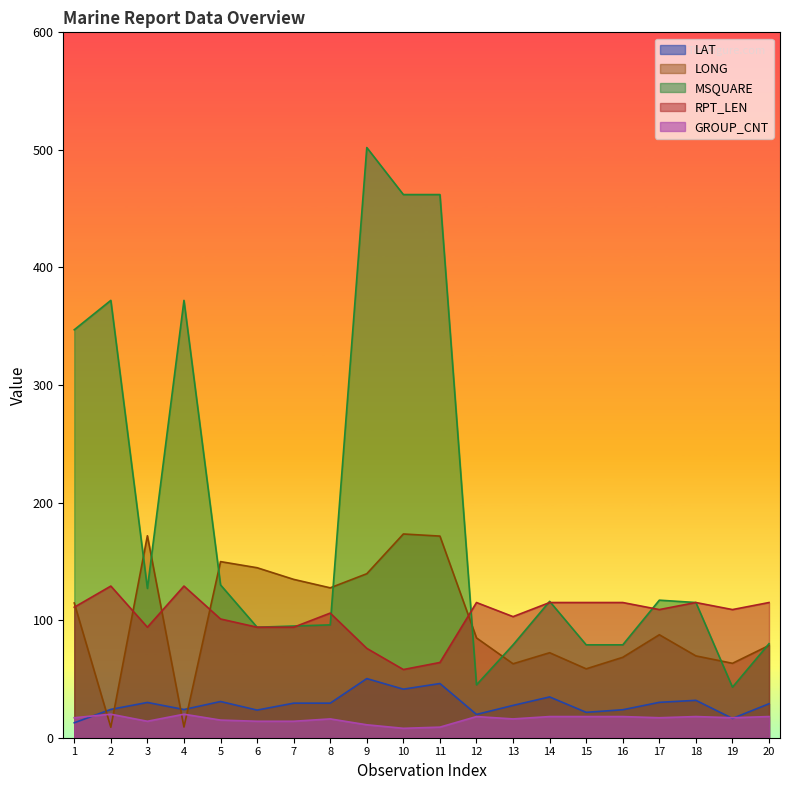

Rank the series by their maximum value, from highest to lowest.

MSQUARE, LONG, RPT_LEN, LAT, GROUP_CNT